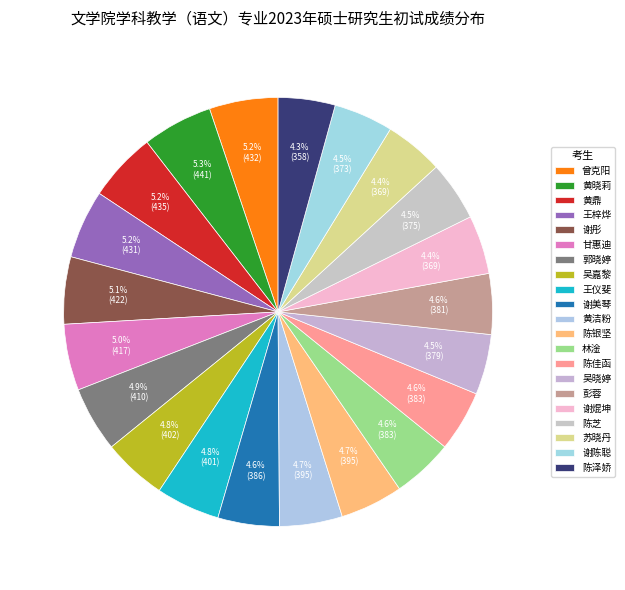

Approximately how many times larger is the value at 谢美琴 compared to 王仪斐?

1.0